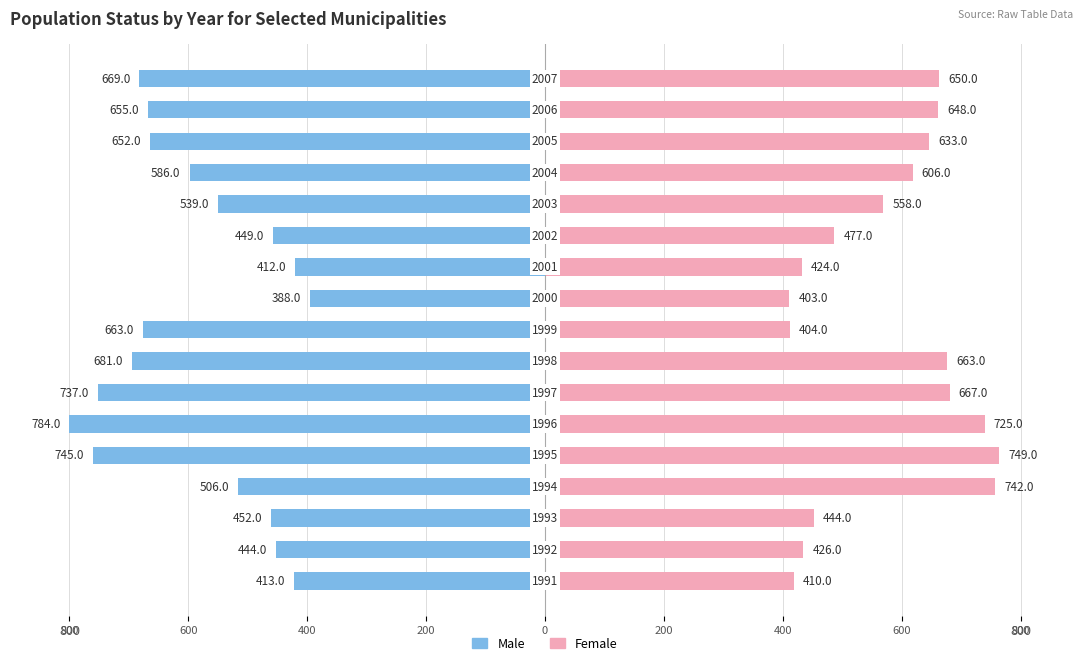

What are all the series names shown in the legend?

Male, Female